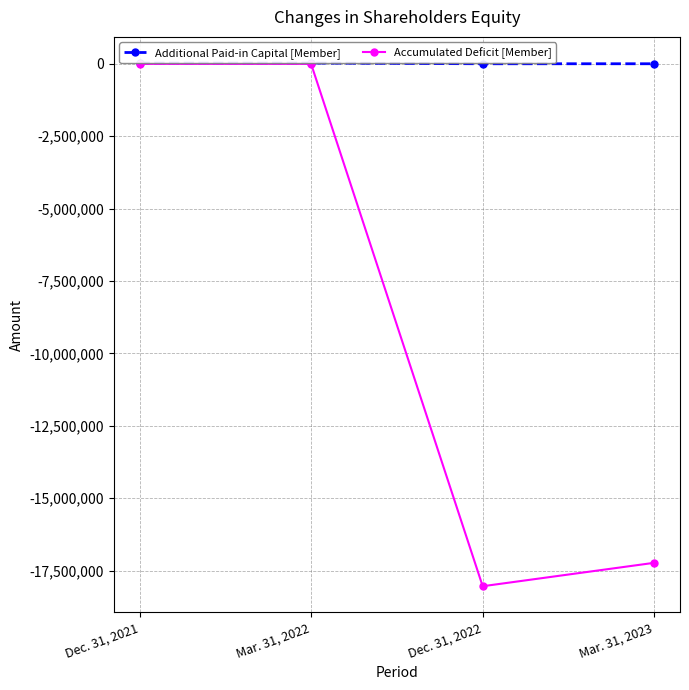

True or false: Additional Paid-in Capital [Member] and Accumulated Deficit [Member] cross at least once.

False